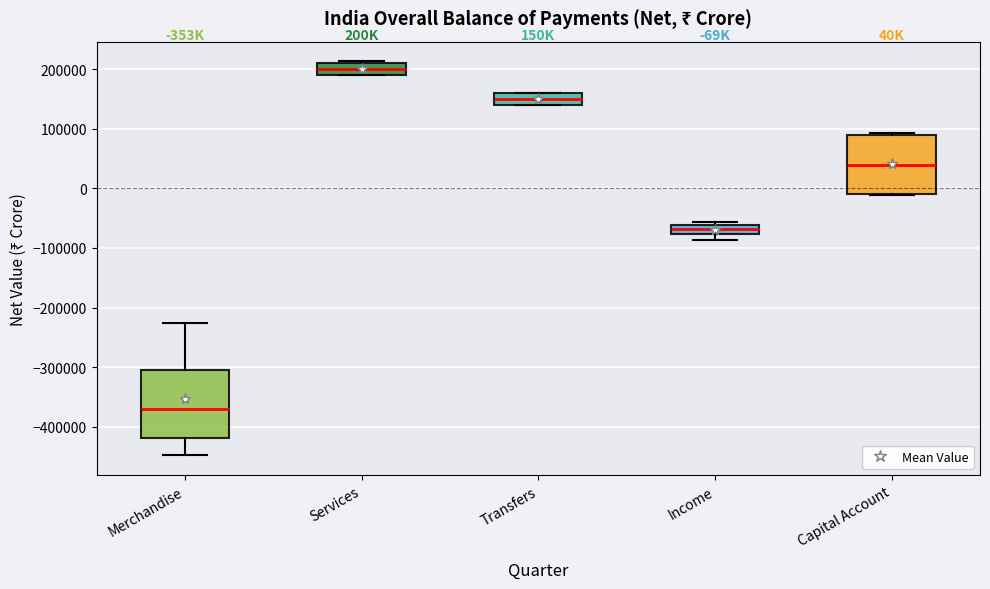

Which box has the lowest median line?

Merchandise